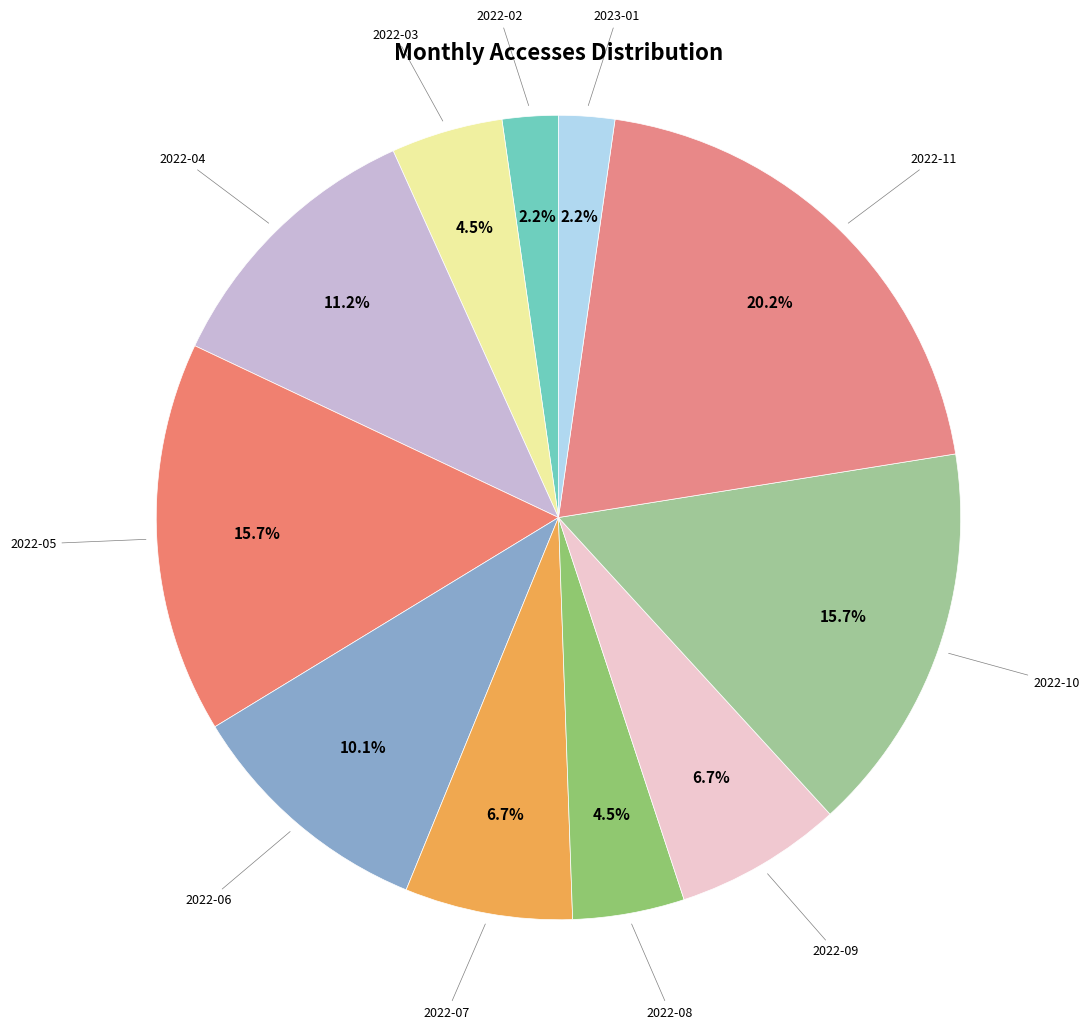

What is the total percentage of 2022-02 and 2022-08?

6.7%